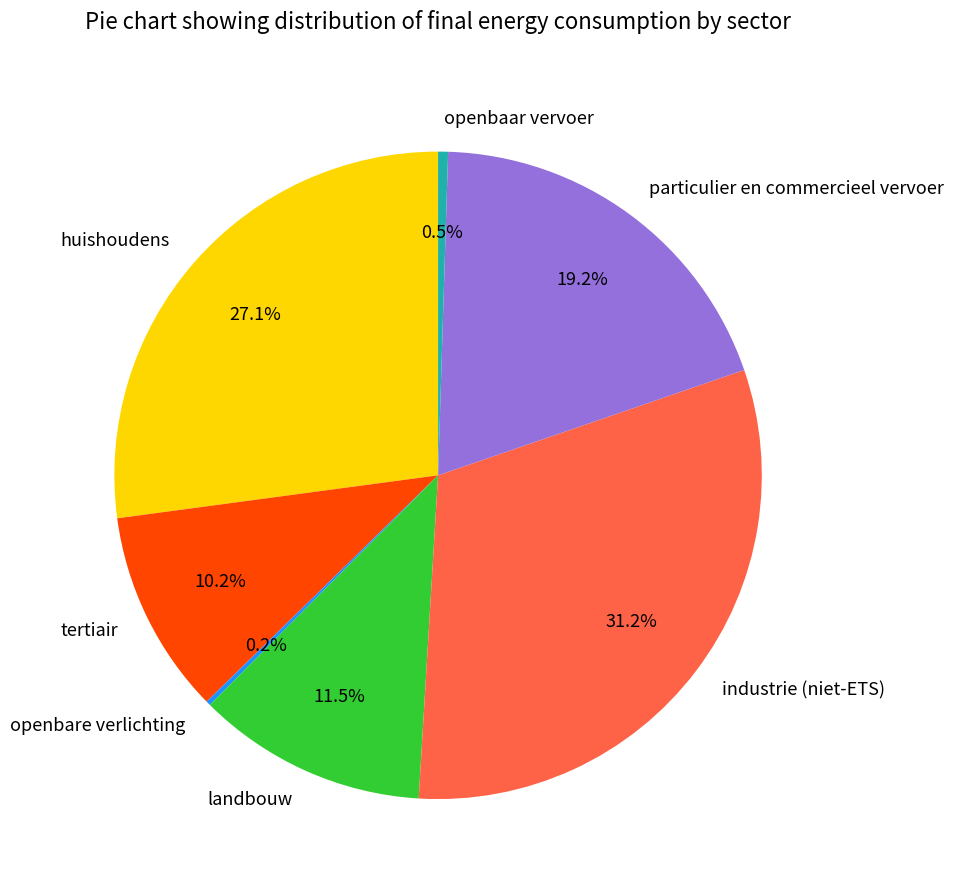

What percentage is NOT represented by landbouw?

88.5%